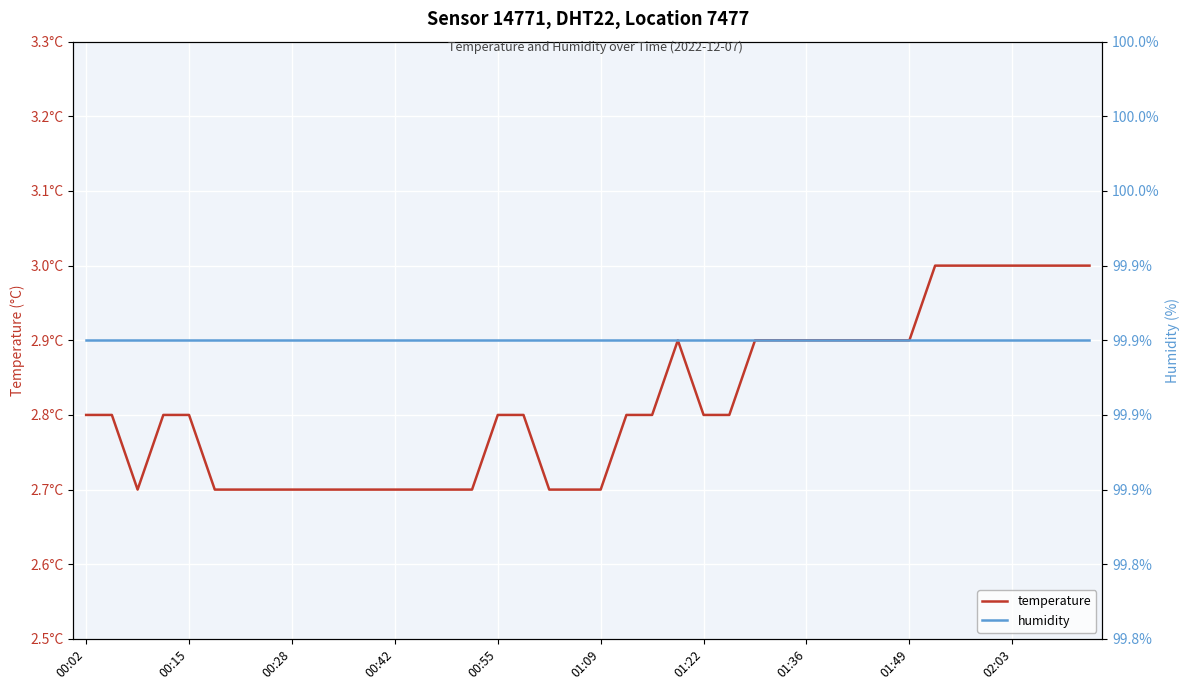

Rank the categories by temperature value from highest to lowest.

33, 34, 35, 36, 37, 38, 39, 23, 26, 27, 28, 29, 30, 31, 32, 00:02, 00:15, 00:42, 00:55, 16, 17, 21, 22, 24, 25, 00:28, 01:09, 01:22, 01:36, 01:49, 02:03, 10, 11, 12, 13, 14, 15, 18, 19, 20